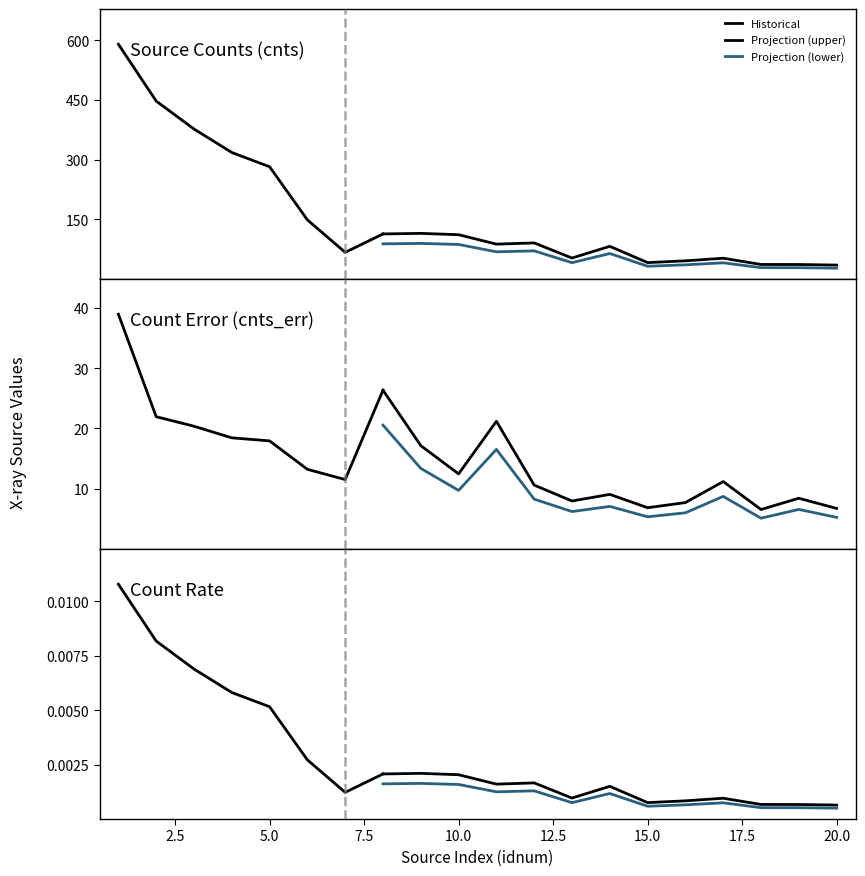

True or false: cnts_err and cnts cross at least once.

False